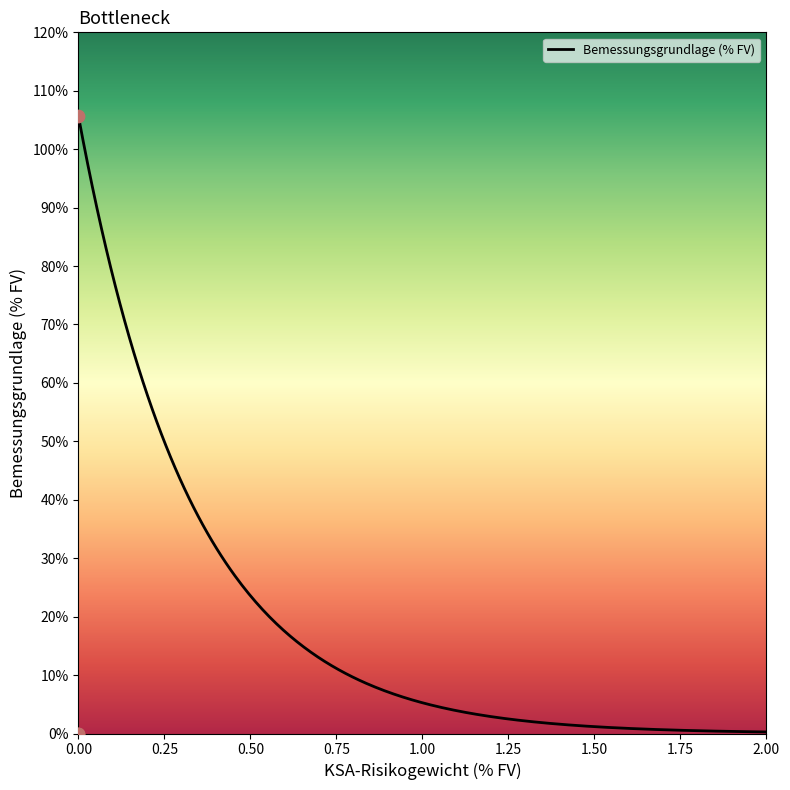

What is the change in value from 0 to 0?

-105.6